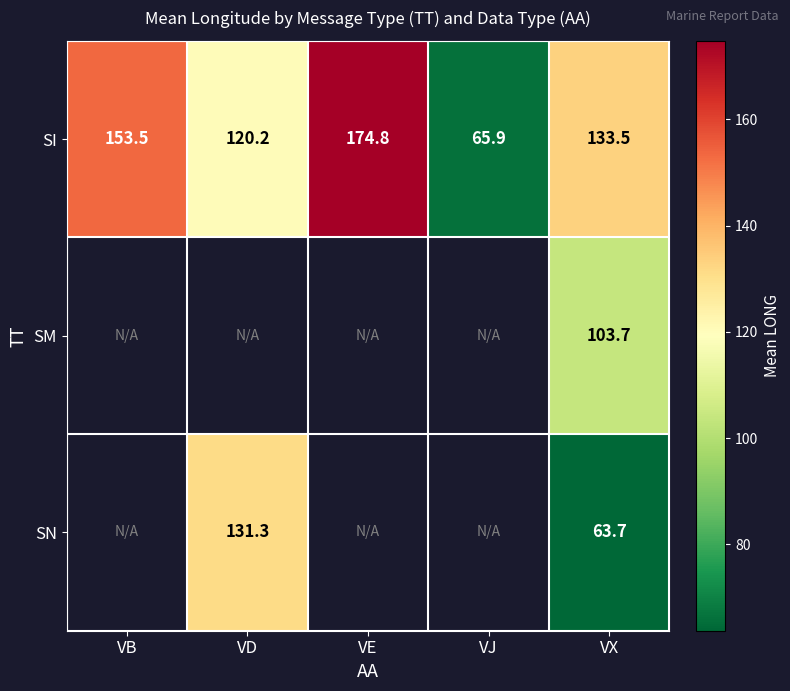

At how many categories does at least one series exceed 171?

1